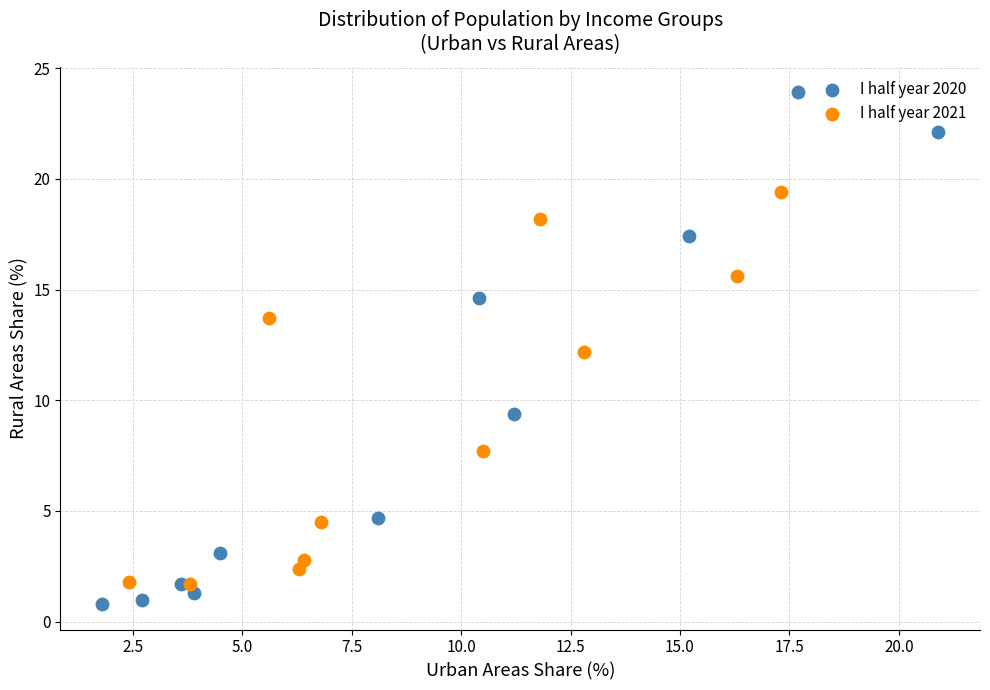

Which series contains the highest Y value?

I half year 2020